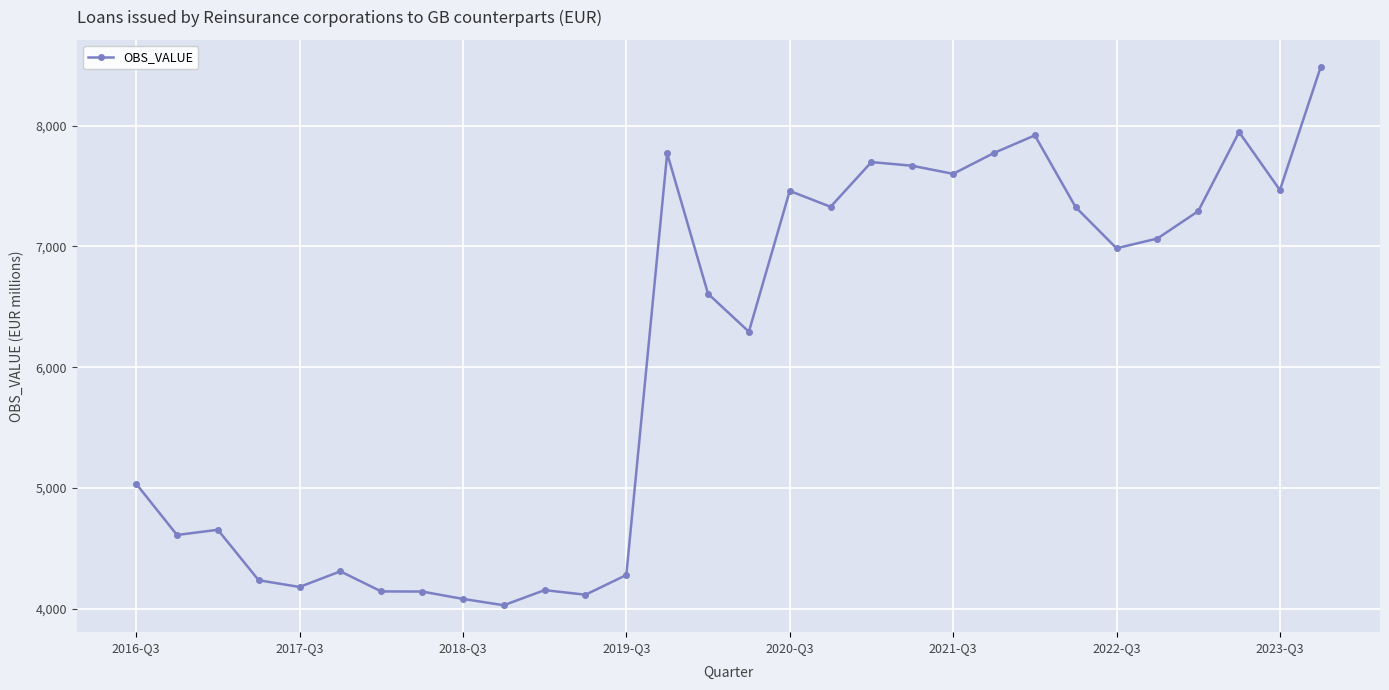

What is the smallest value displayed?

4030.6